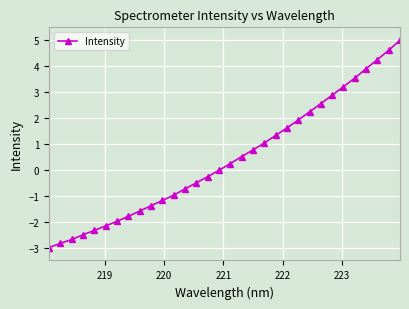

What is the minimum value shown in the chart?

-3.0